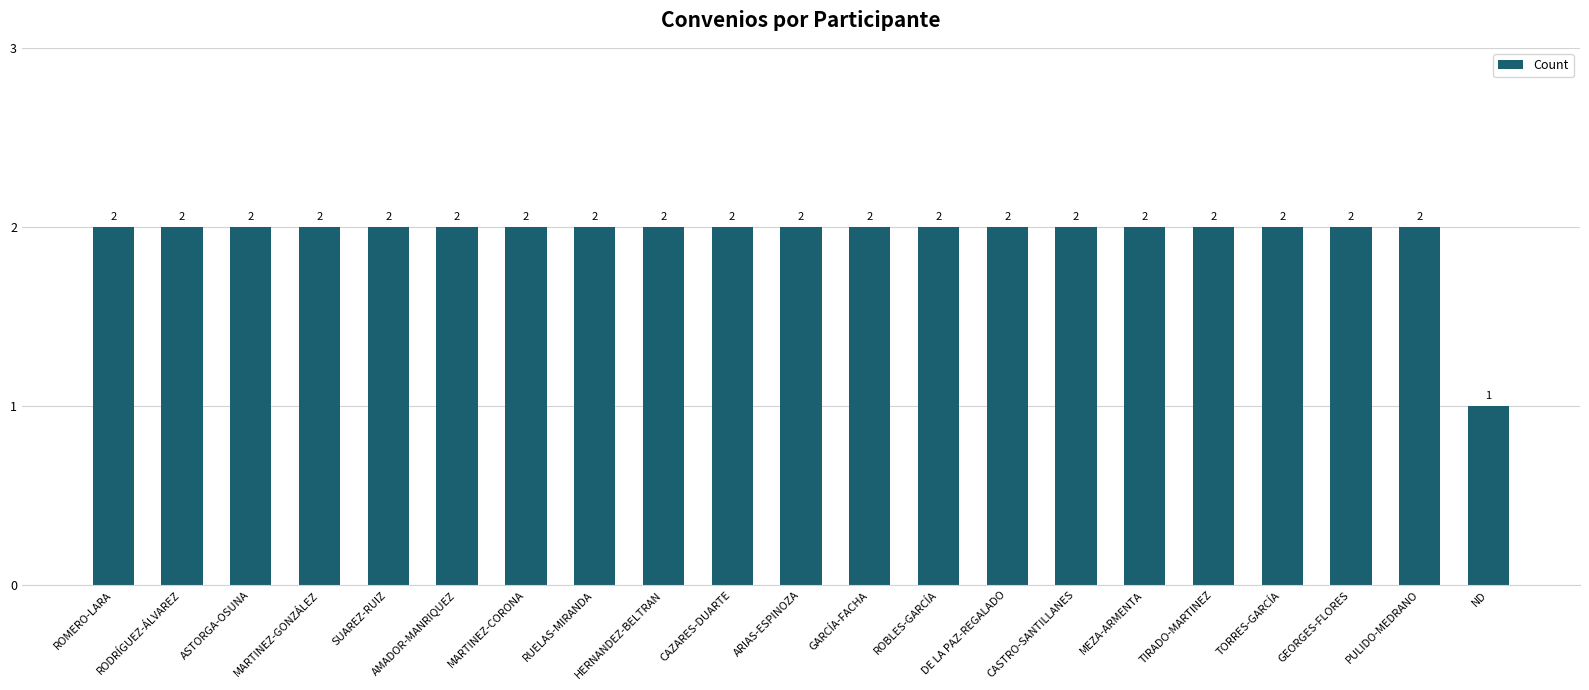

Does the chart contain any negative values?

No